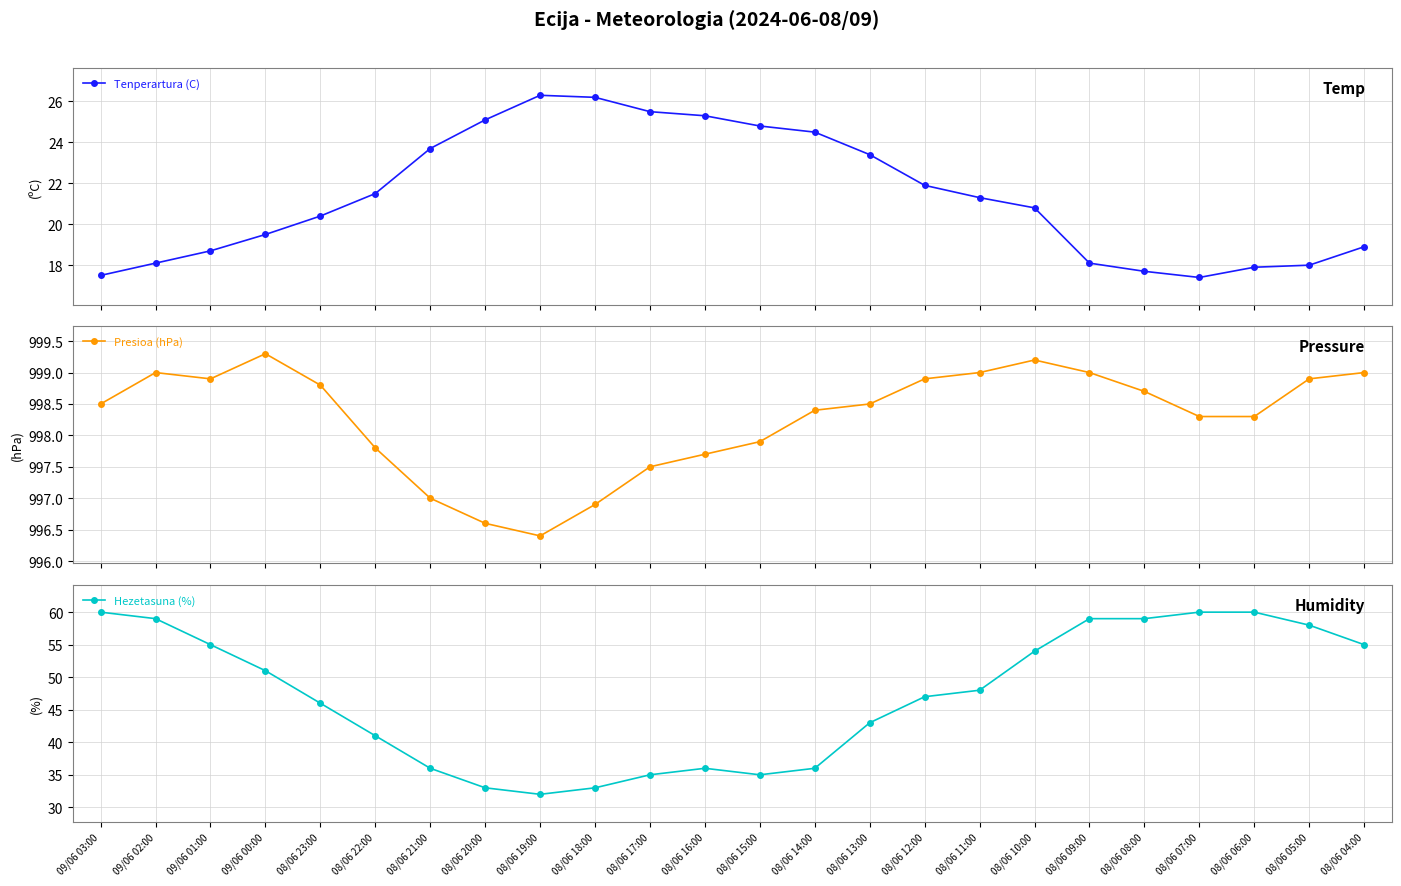

In Tenperartura (C), how many points are higher than both neighbors (excluding endpoints)?

1